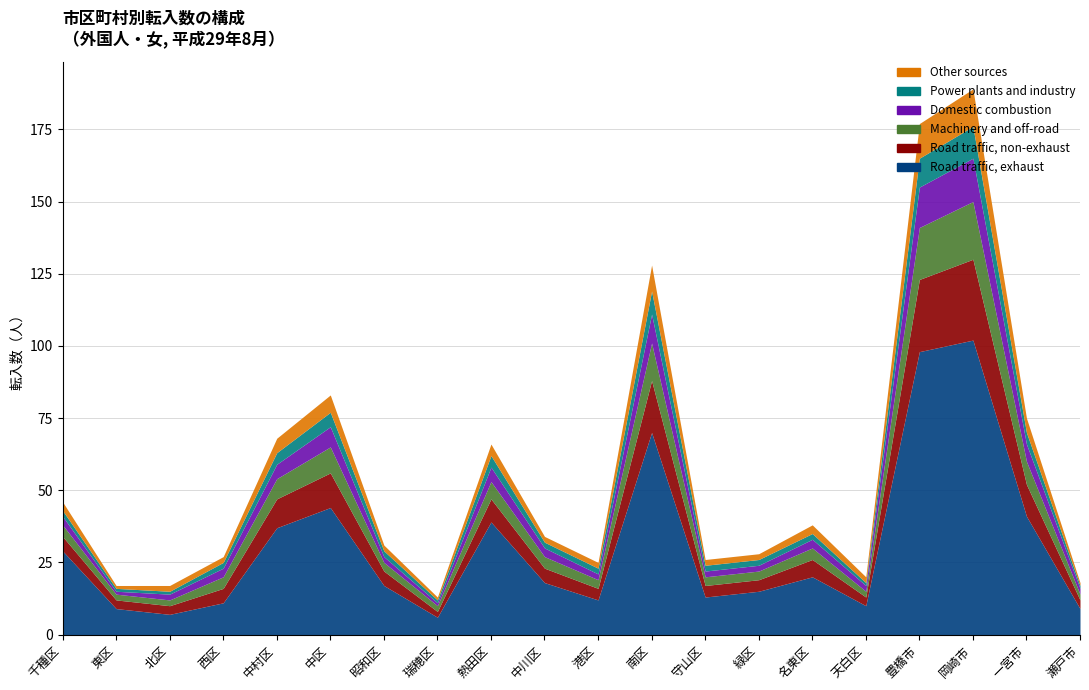

Which has a higher value, 瑞穂区 or 守山区?

守山区